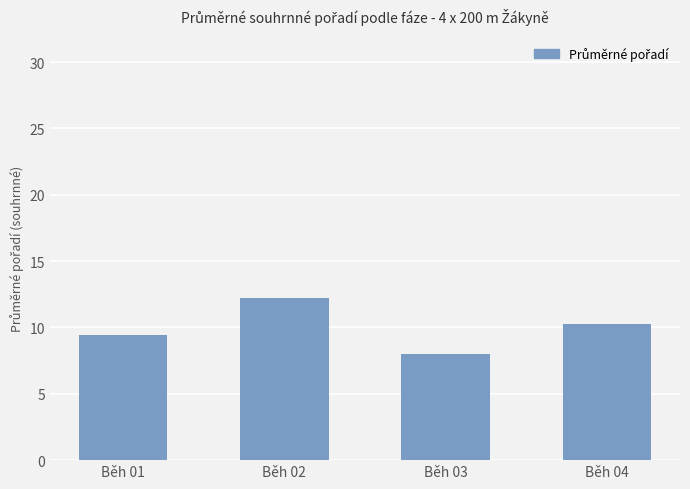

Does the chart contain stacked bars?

No